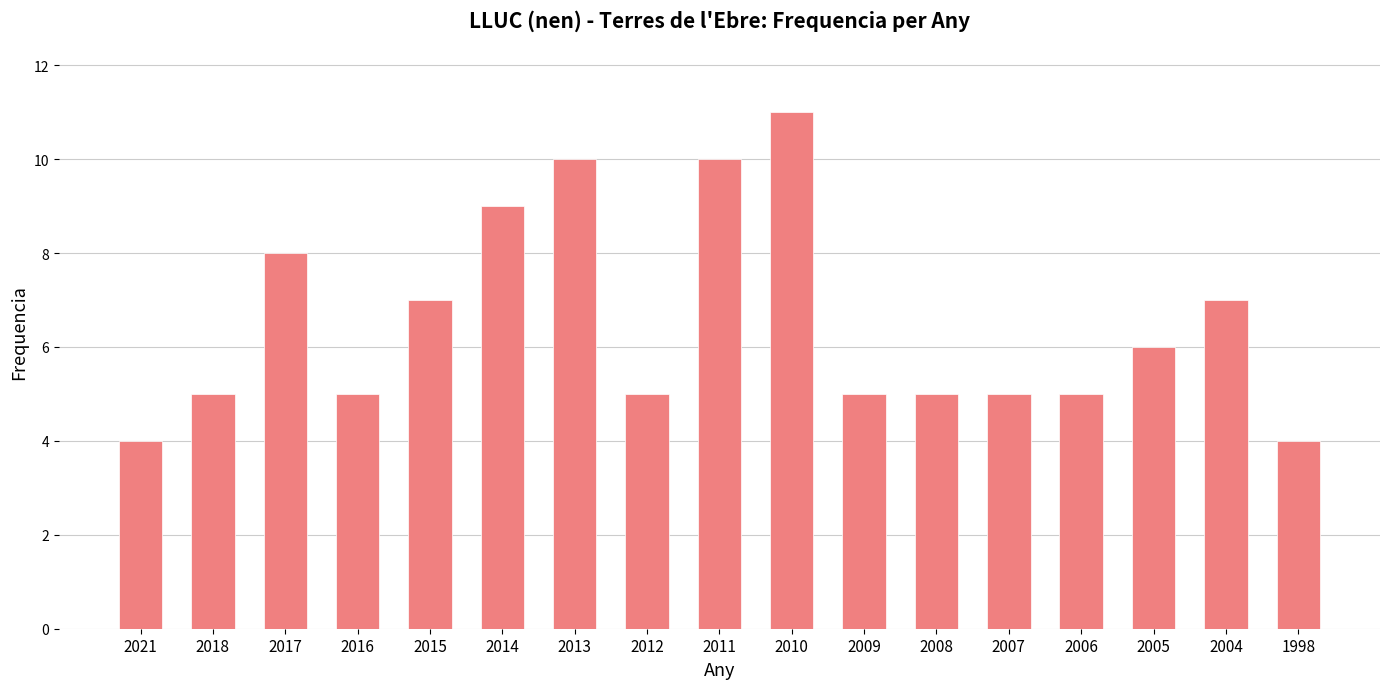

The chart shows a value of 2 at 2009. True or false?

False